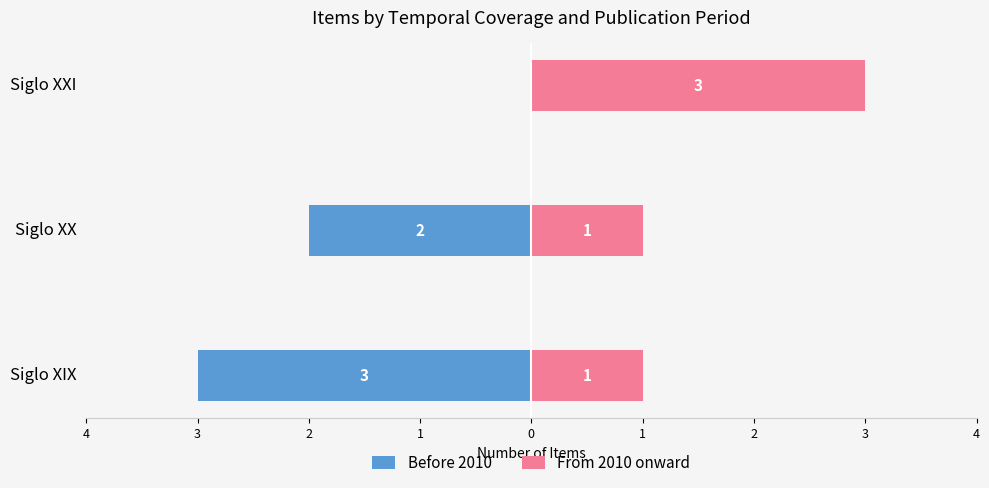

Which has a higher value, Siglo XXI or Siglo XIX?

Siglo XXI